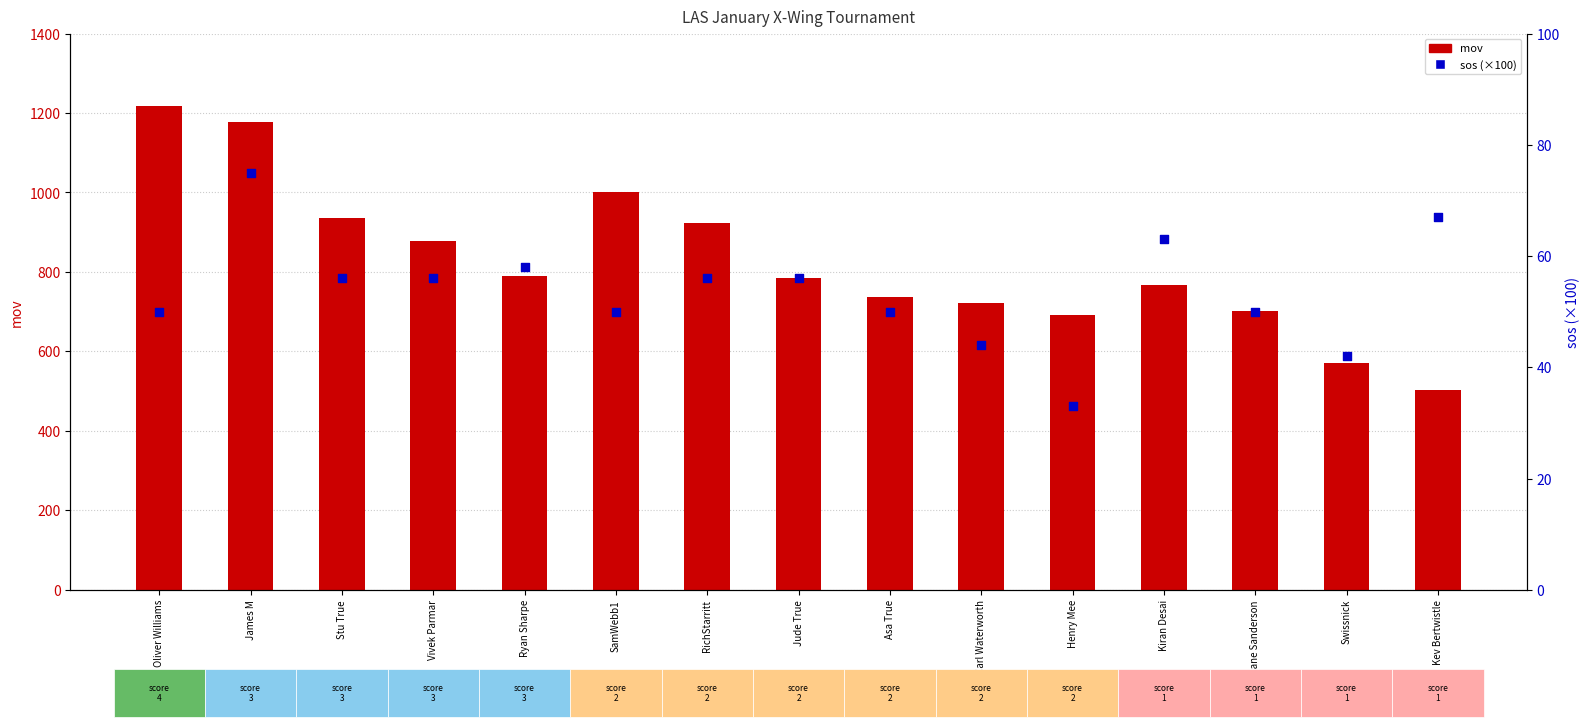

Which series contains the highest Y value?

mov